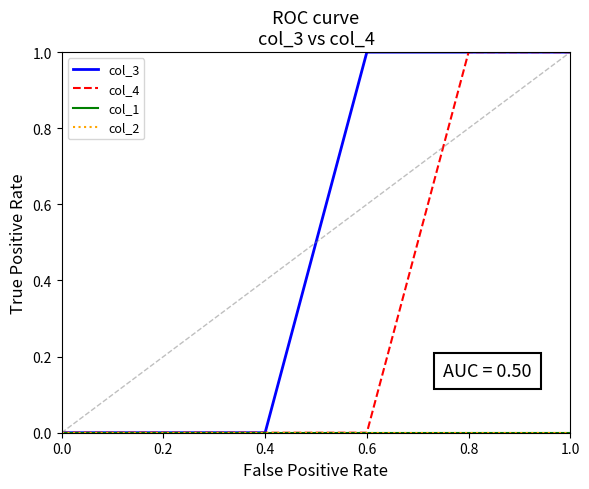

Does the chart have visible grid lines?

No